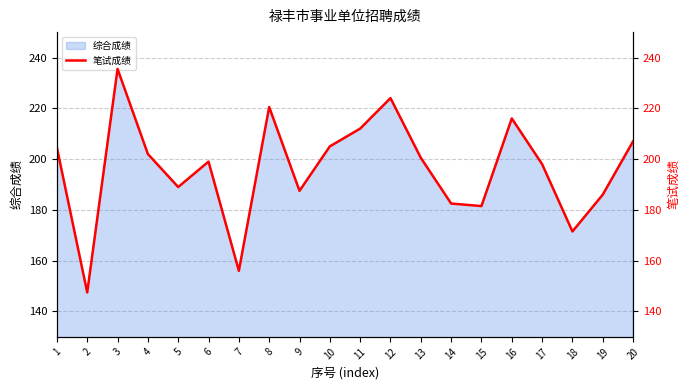

The chart shows a value of 414.8 at 3. True or false?

False